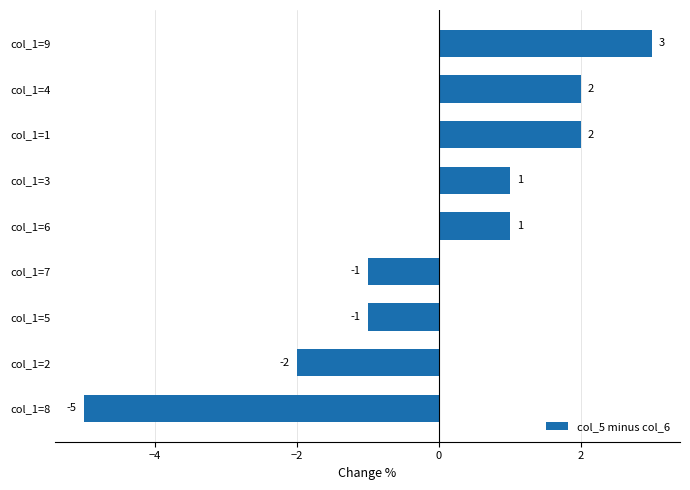

Reading top to bottom, transcribe all the data shown in this chart.

col_1=9=3	col_1=4=2	col_1=1=2	col_1=3=1	col_1=6=1	col_1=7=-1	col_1=5=-1	col_1=2=-2	col_1=8=-5